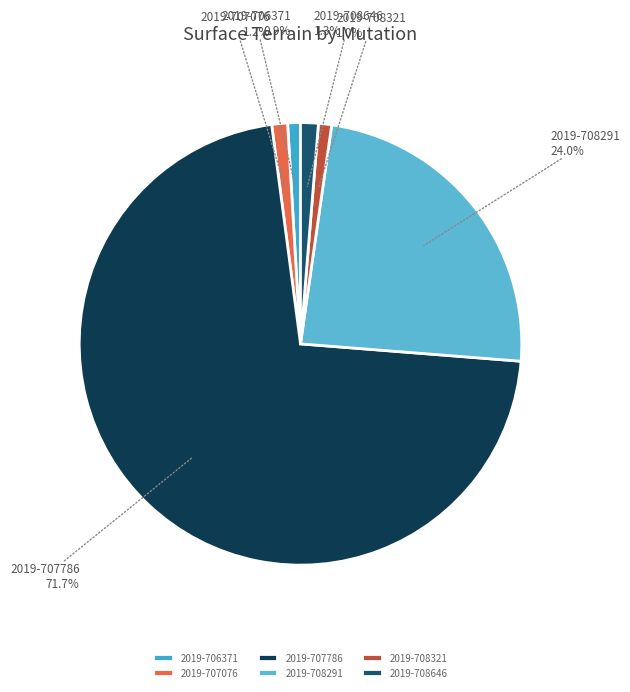

Combined, do 2019-708291 and 2019-708321 account for over 50%?

No